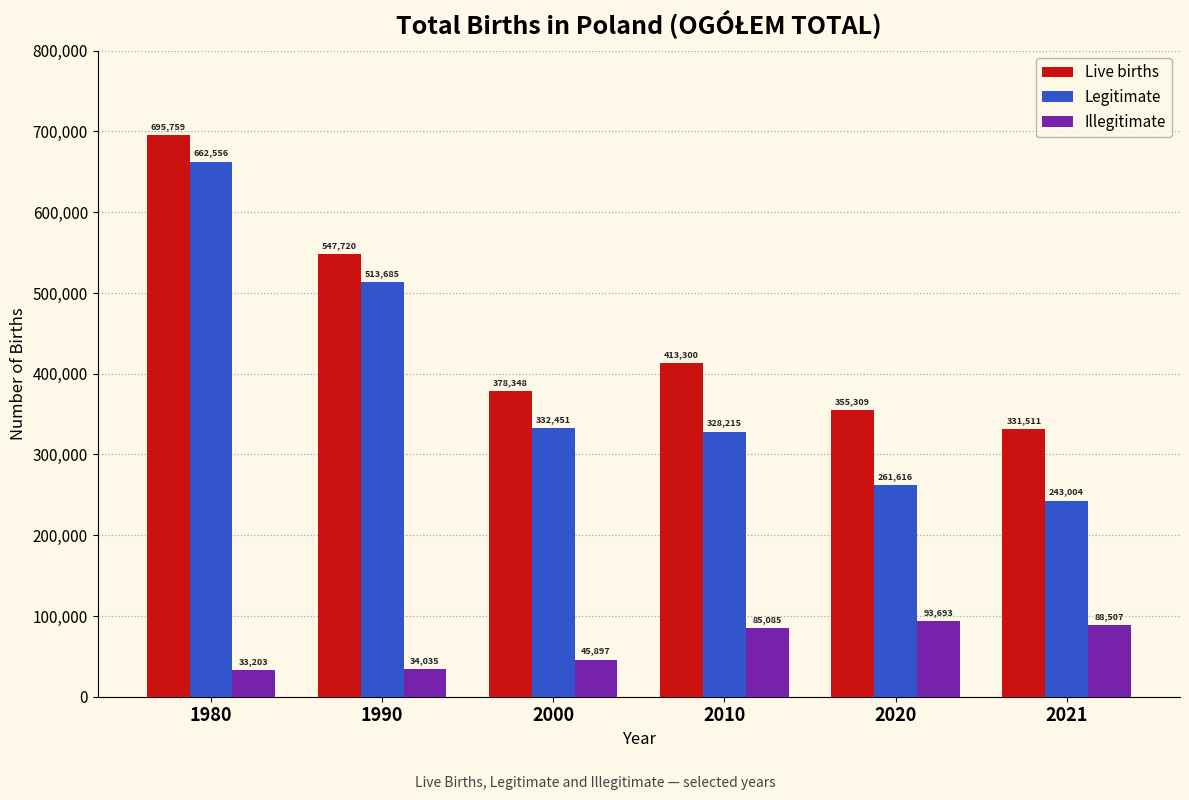

What is the sum of the Illegitimate values at 2020 and 2021?

182200